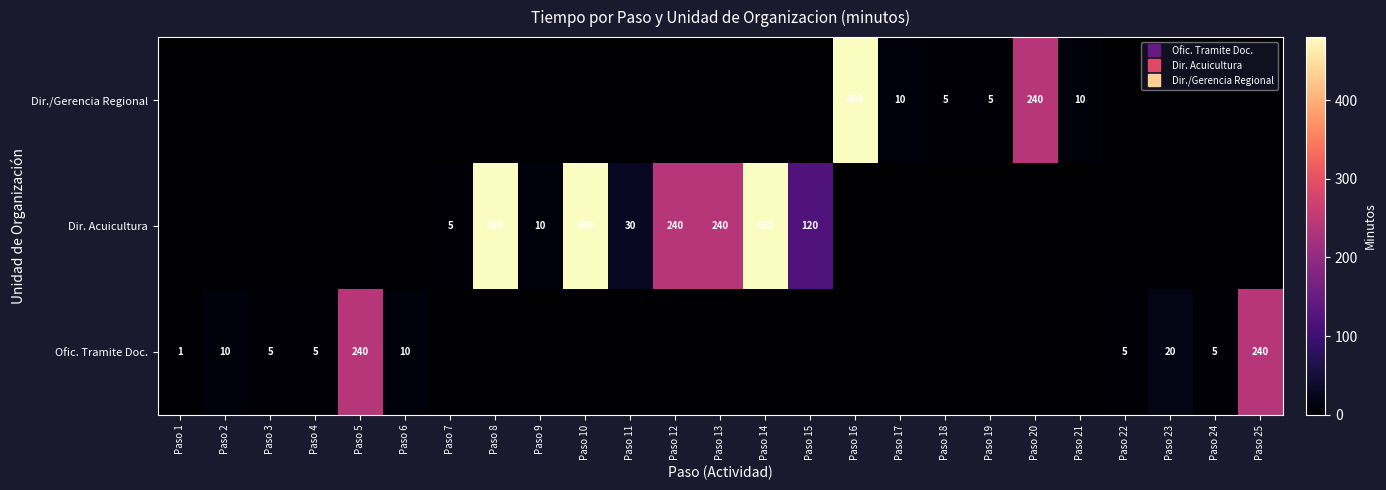

The Dir./Gerencia Regional series shows -175 at Paso 11. True or false?

False